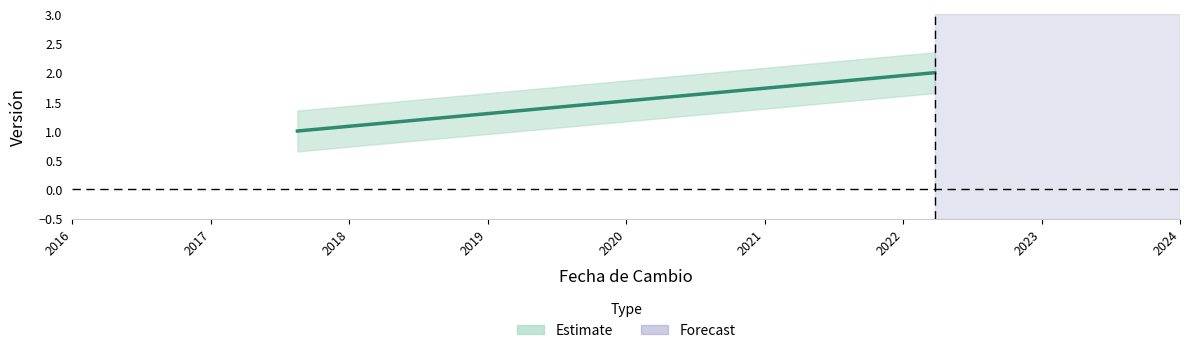

What is the greatest value displayed?

2